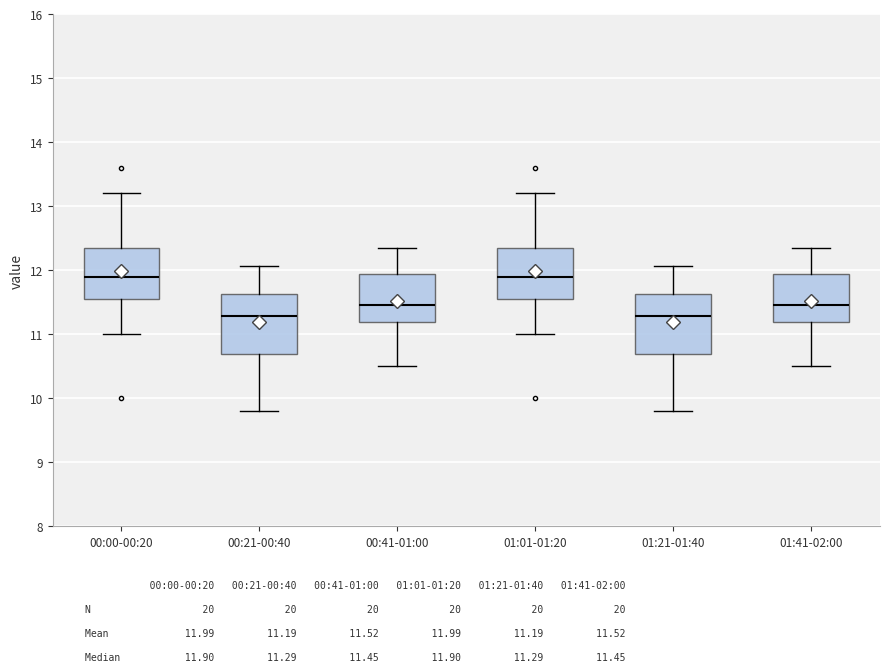

Where does the lower whisker of the box for 00:21-00:40 end on the y-axis? The values are not printed on the chart, so give them approximately, as read against the axis.

9.8